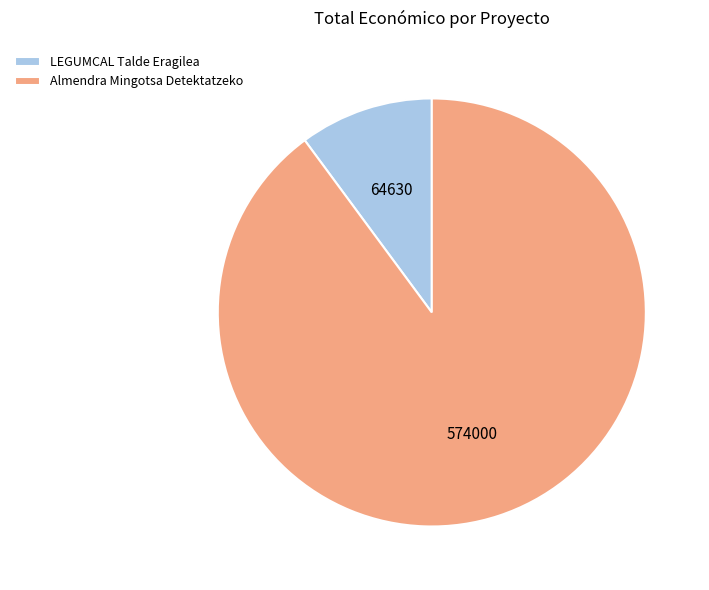

Is there any slice that represents more than half of the pie?

Yes